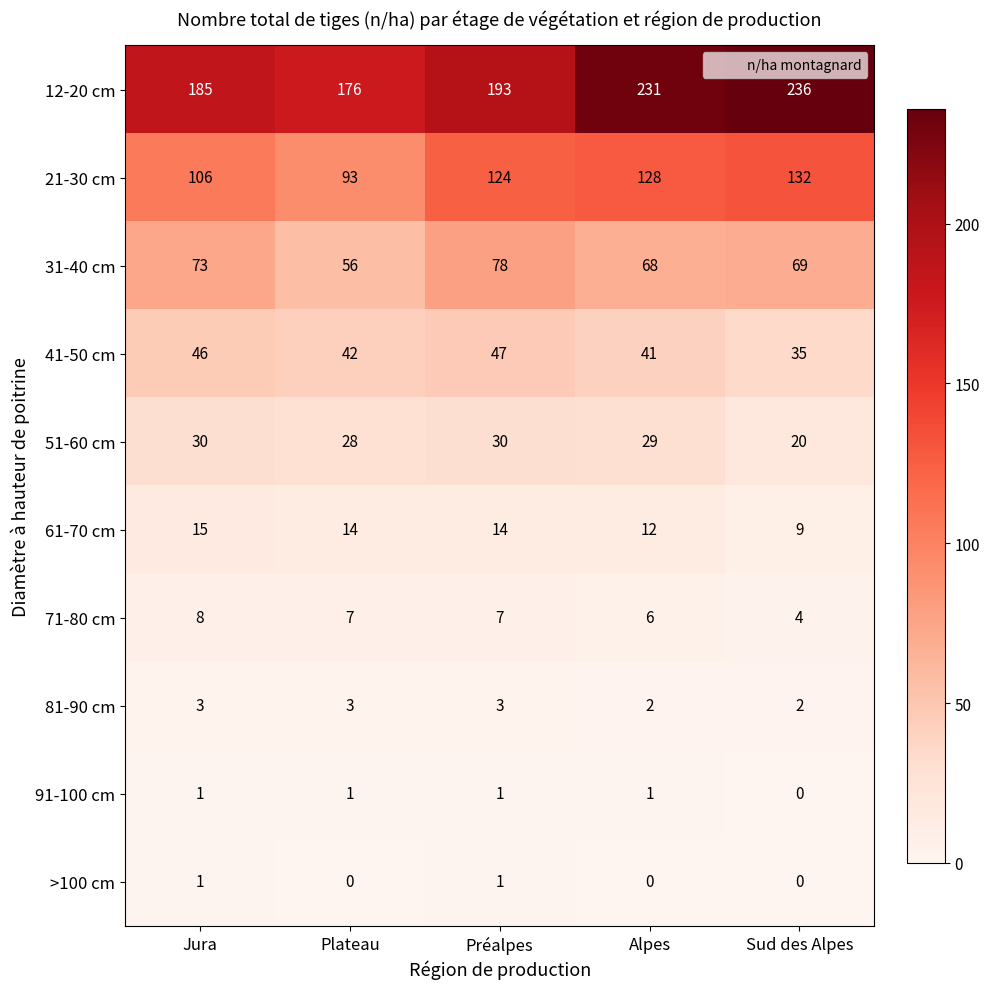

Between Jura and Préalpes, which series saw the biggest shift?

21-30 cm